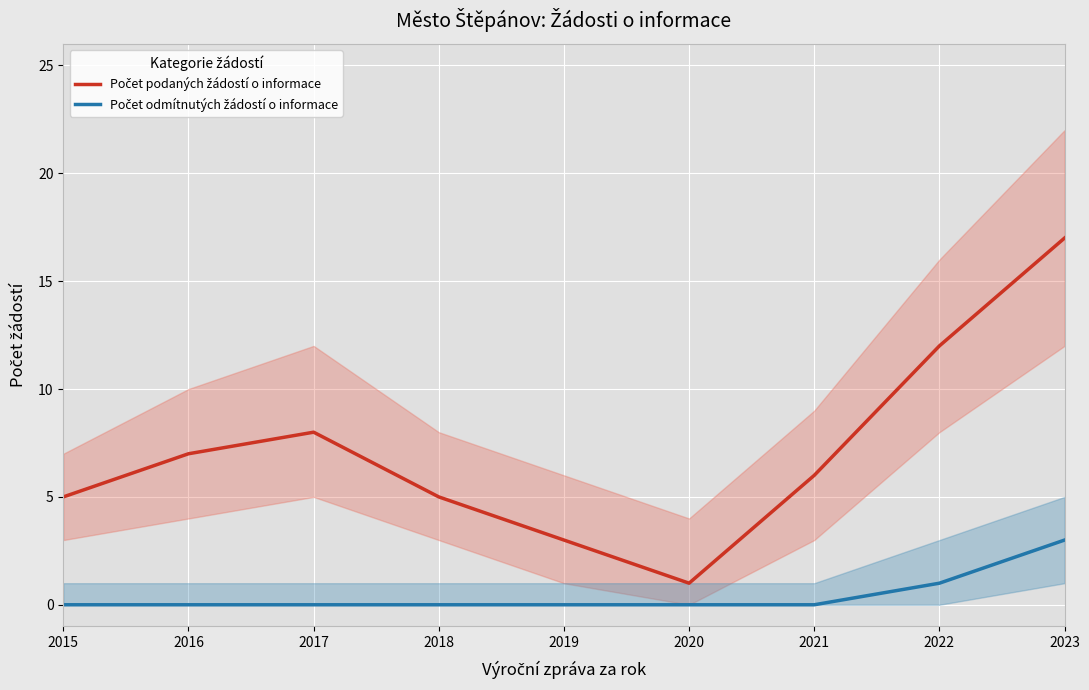

How many lines are shown in the chart?

2